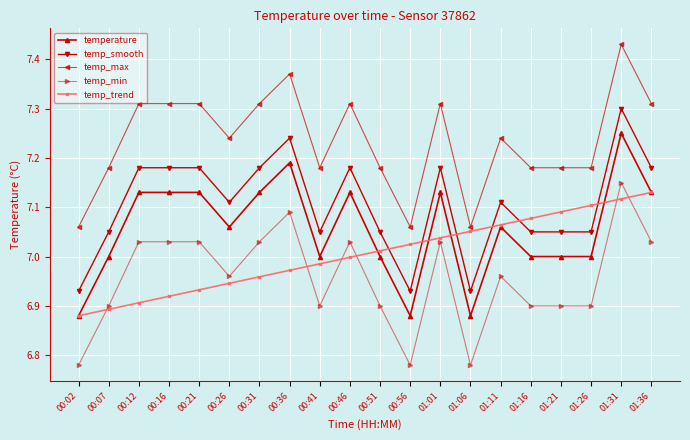

Is it true that temp_min equals 1.4 at 00:07?

False